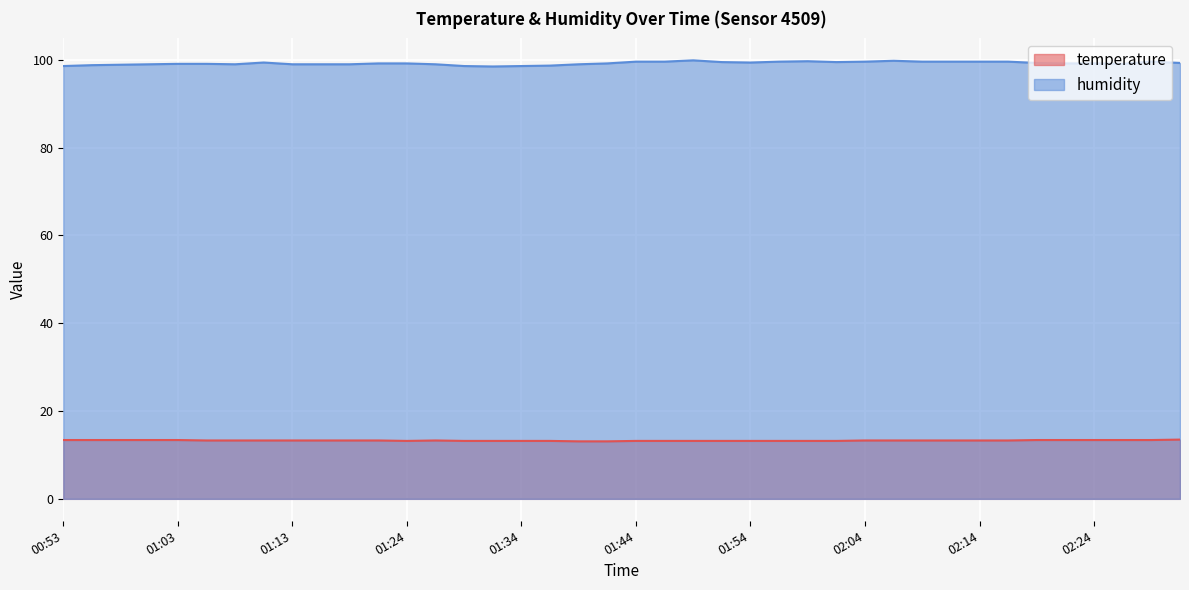

True or false: temperature and humidity intersect in this chart.

False